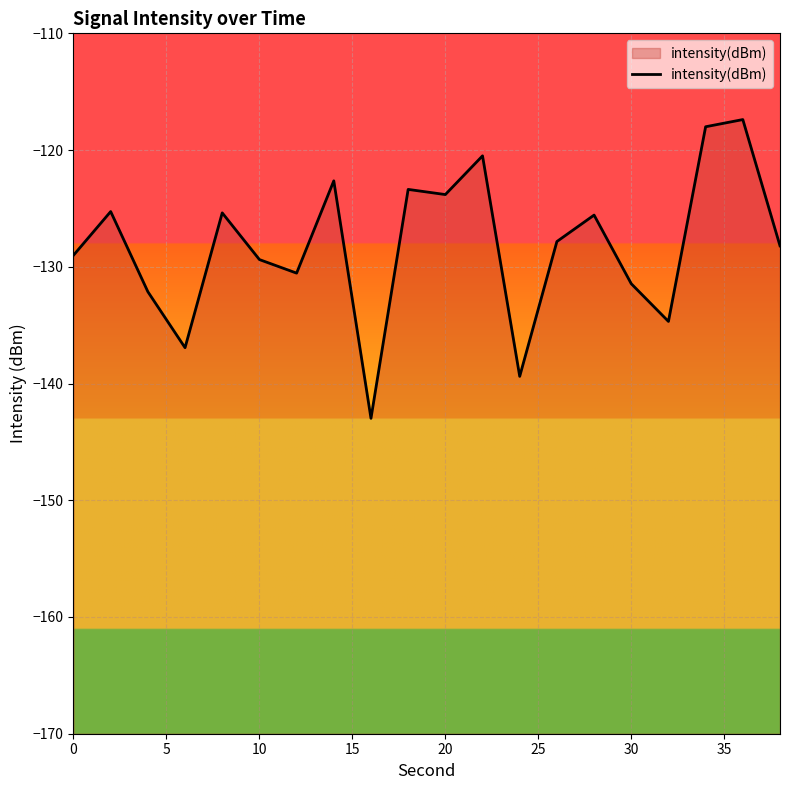

The value at 10 is -220.0. True or false?

False